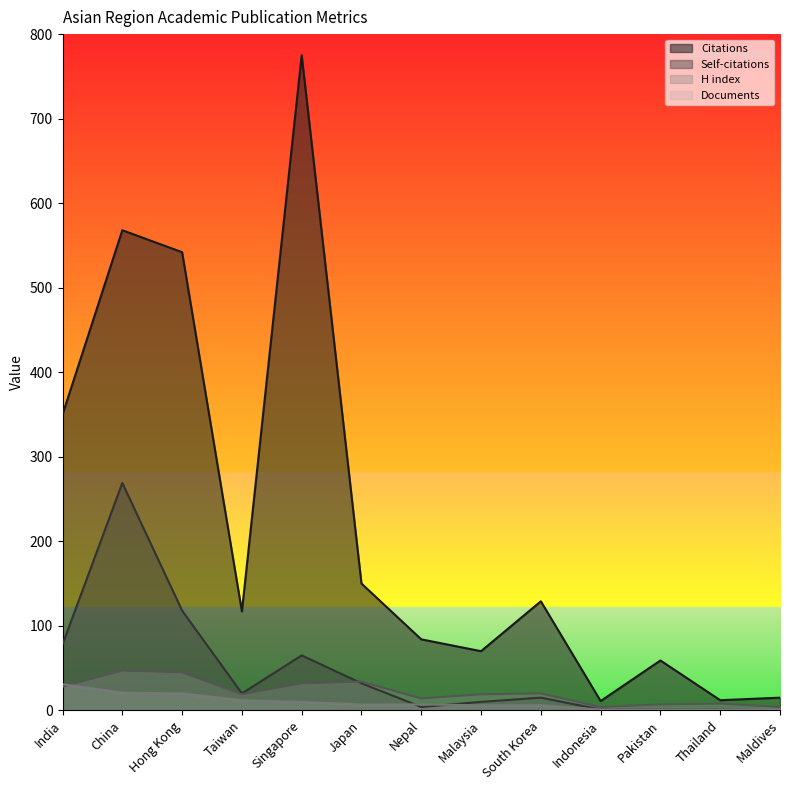

What is the approximate value of H index at Indonesia, to the nearest 5?

5